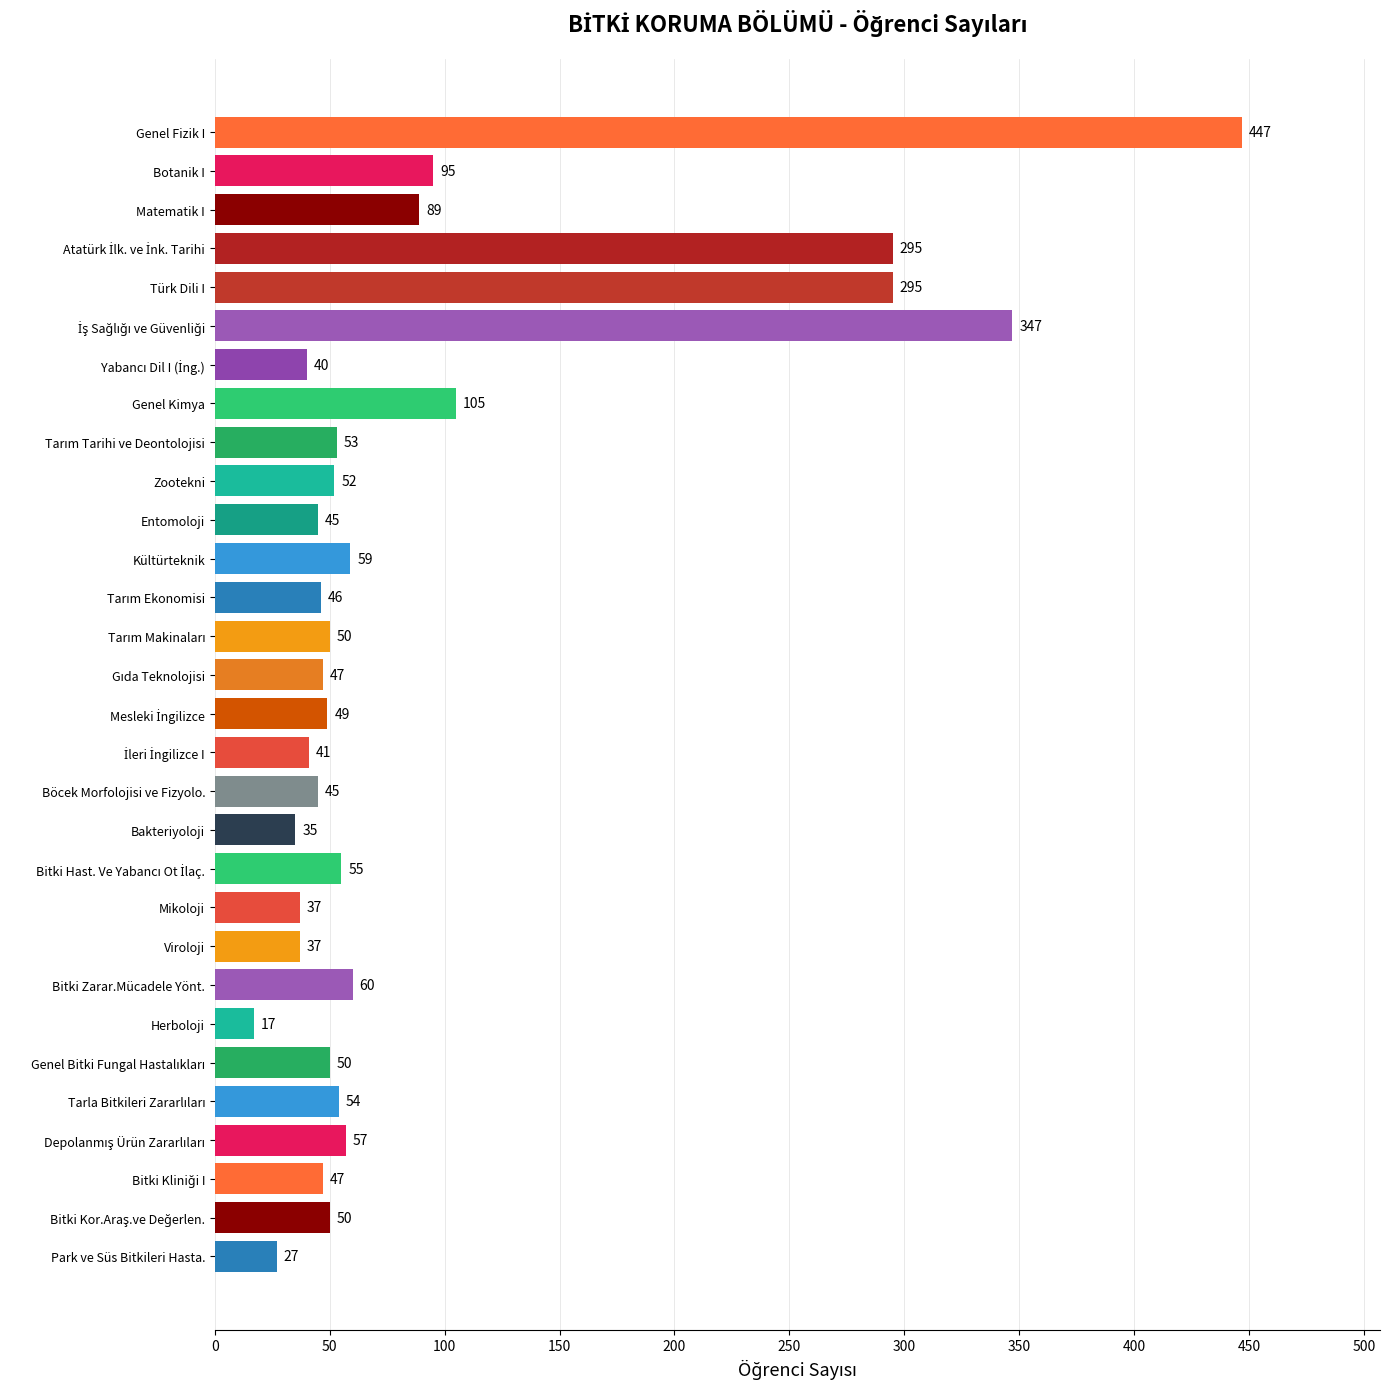

What is the approximate value at Park ve Süs Bitkileri Hasta., to the nearest 10?

30